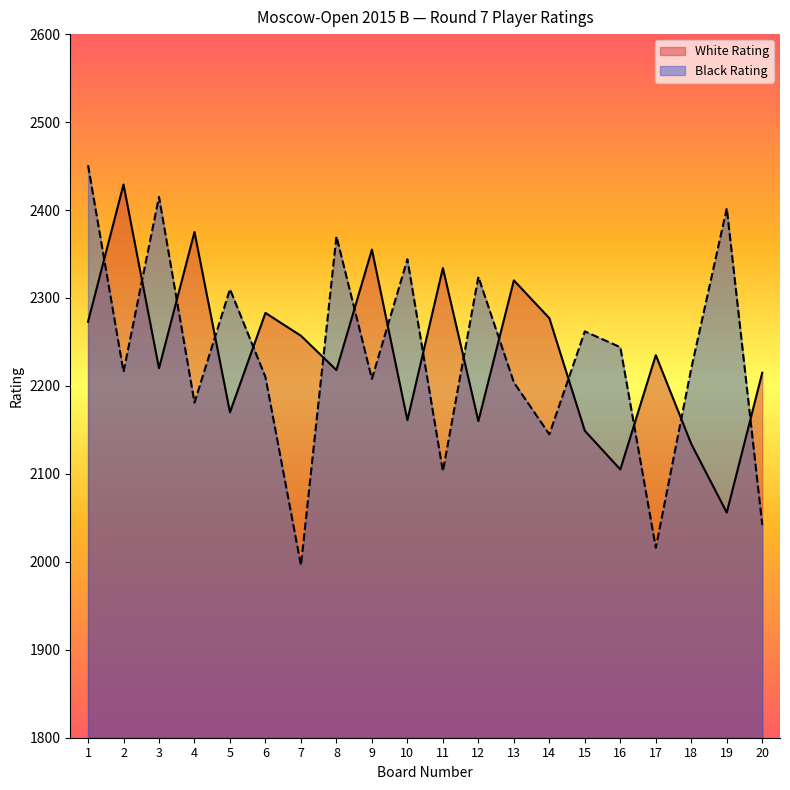

In White Rating, how many points are higher than both neighbors (excluding endpoints)?

7